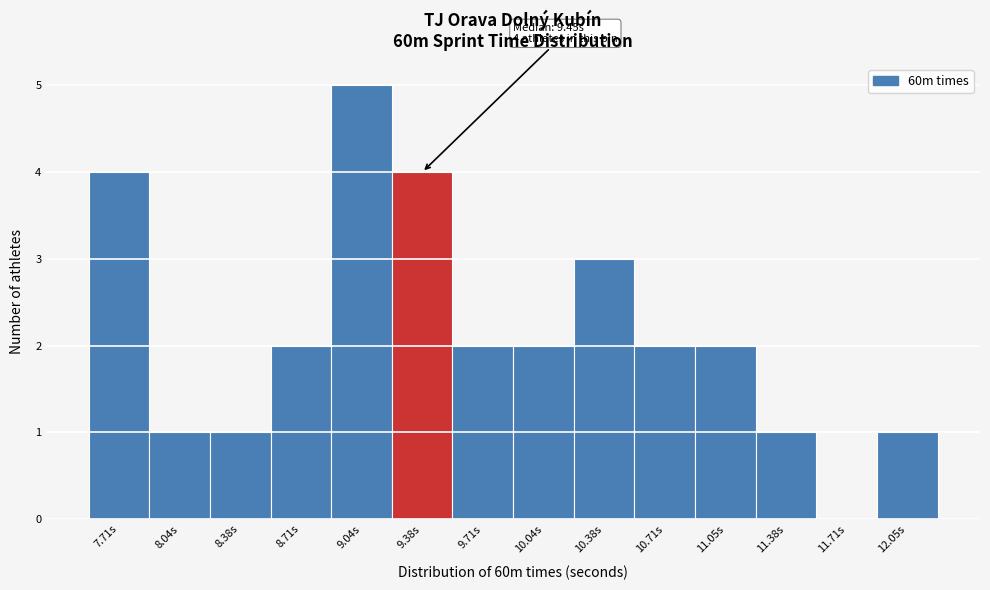

Reading left to right, transcribe all the data shown in this chart.

7.71s=4	8.04s=1	8.38s=1	8.71s=2	9.04s=5	9.38s=4	9.71s=2	10.04s=2	10.38s=3	10.71s=2	11.05s=2	11.38s=1	11.71s=0	12.05s=1